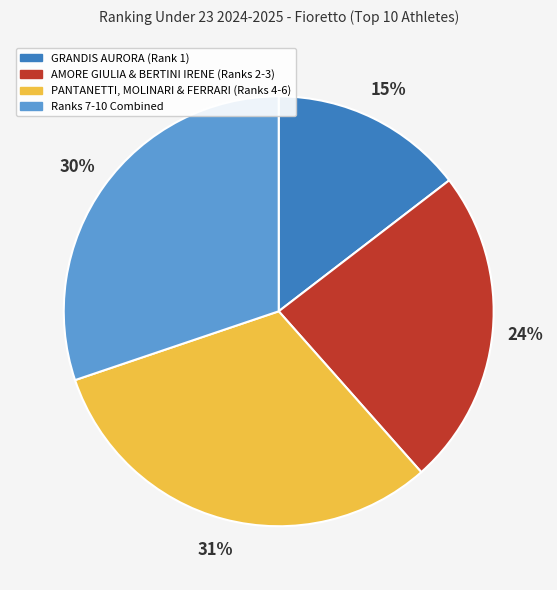

Is it true that Ranks 7-10 Combined is 30% of the pie?

True